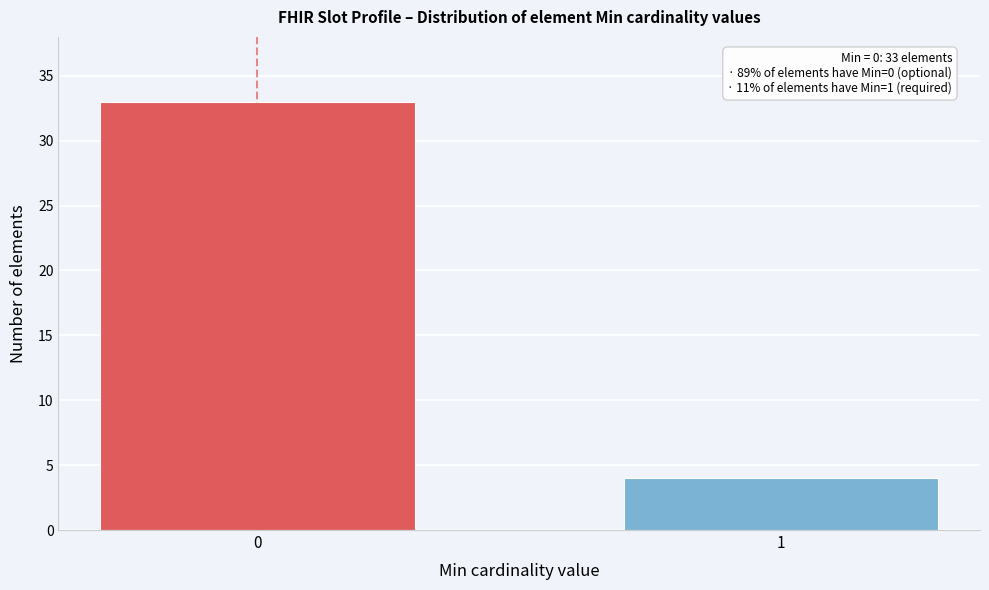

Reading right to left, what are all the values shown in this chart?

4	33